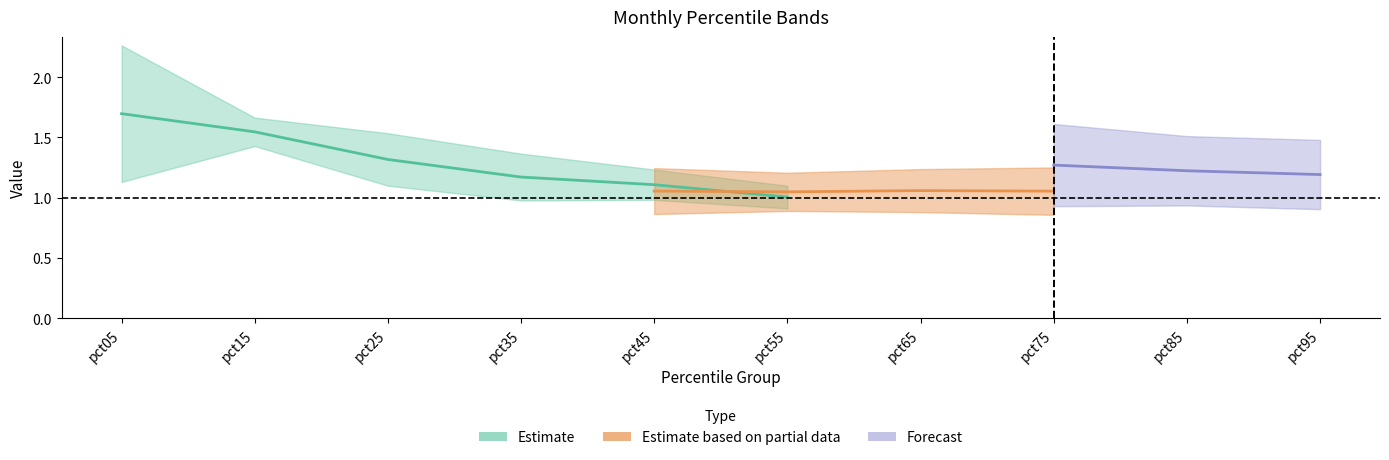

Is the value of Jan at pct45 greater than the value of Jun at pct35?

No